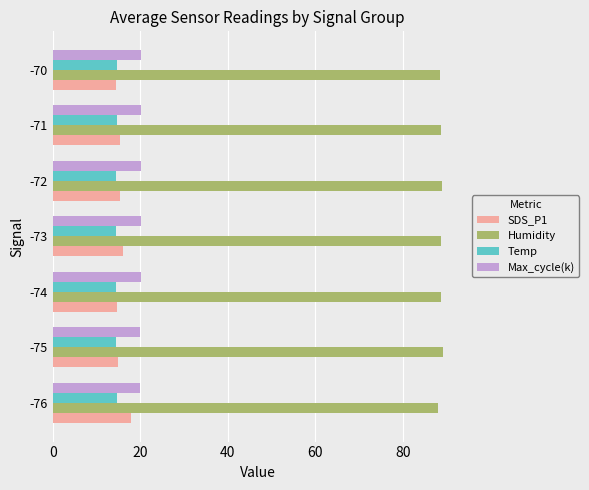

At how many categories does at least one series exceed 29?

7